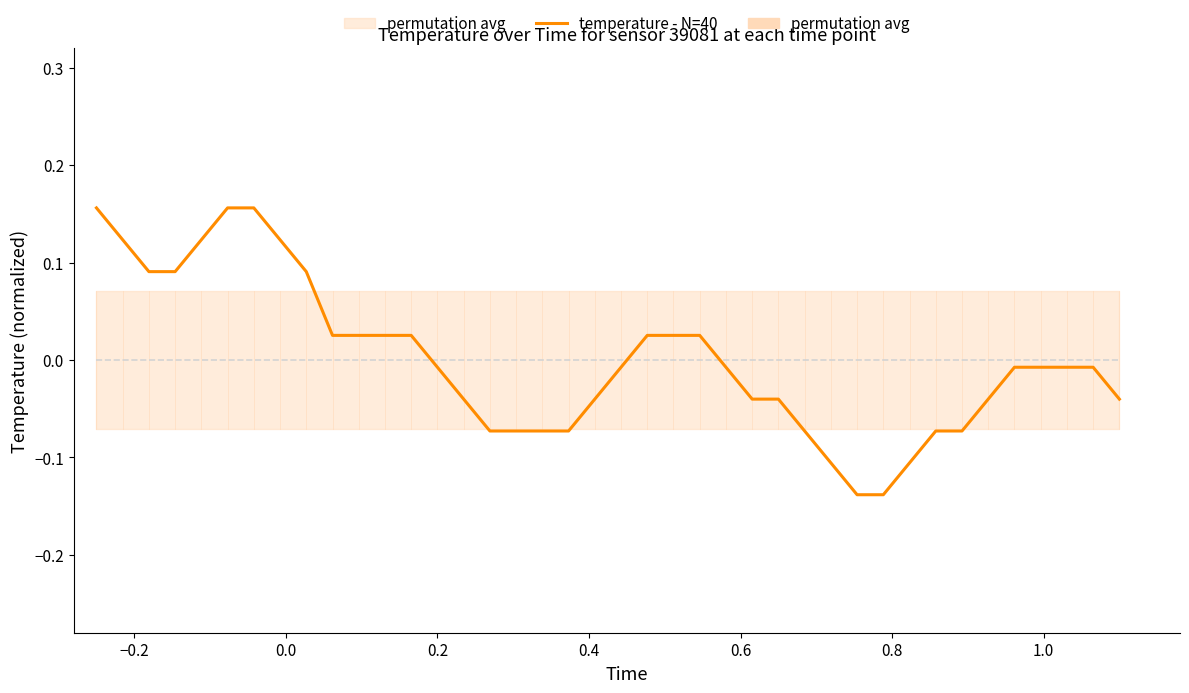

Count the number of values greater than 0.

16